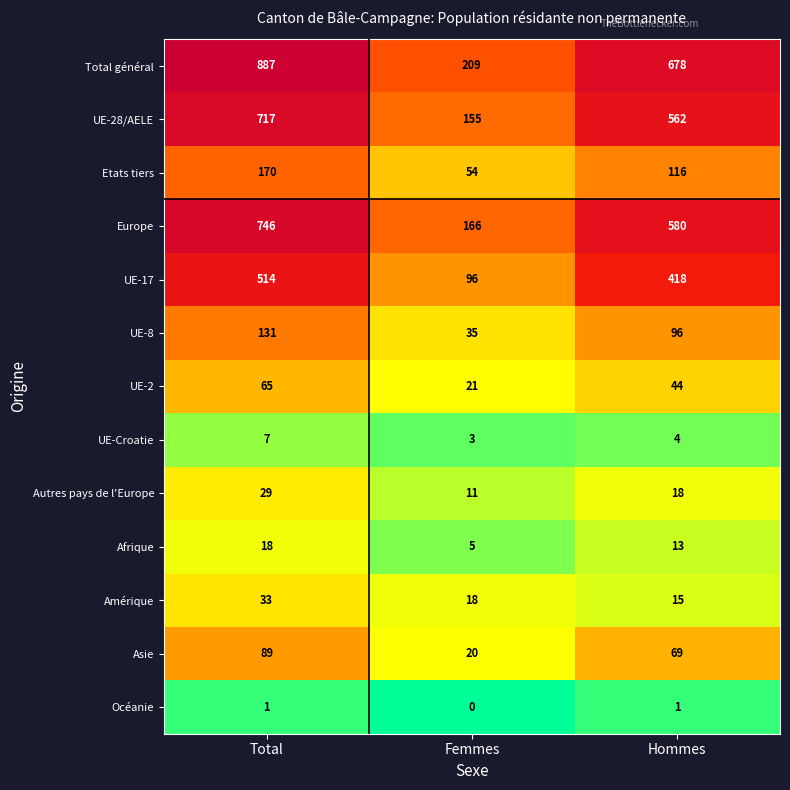

How many distinct data groups are displayed?

13